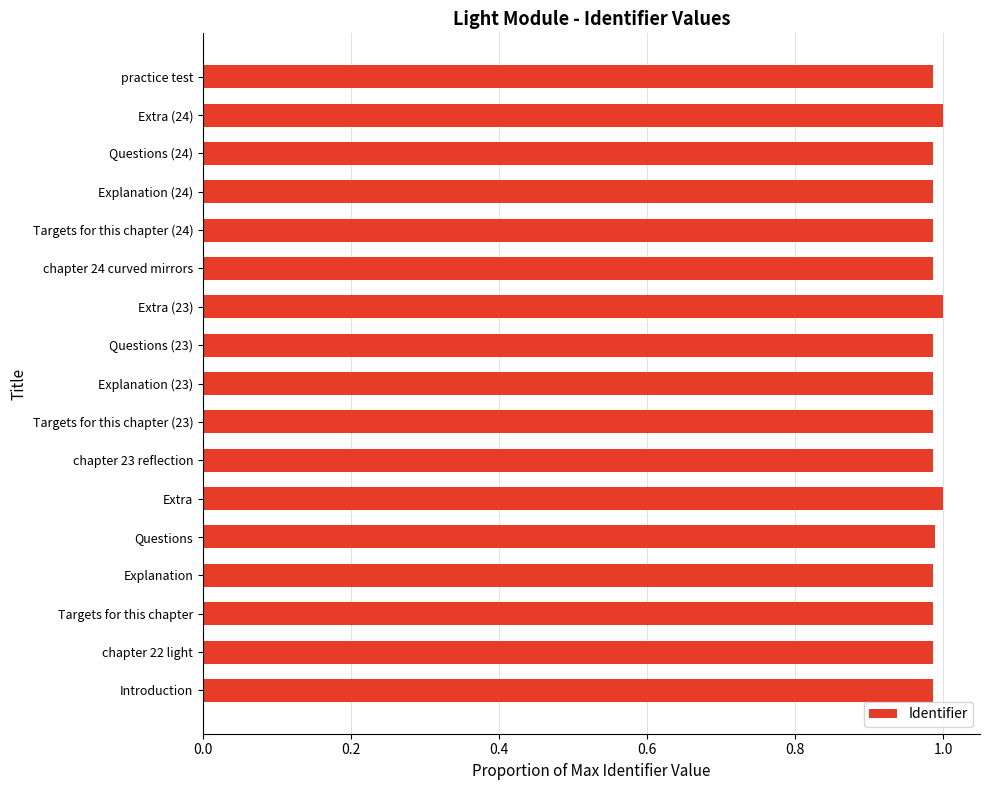

What is the sum of the values at Extra (24) and Targets for this chapter (23)?

2.0